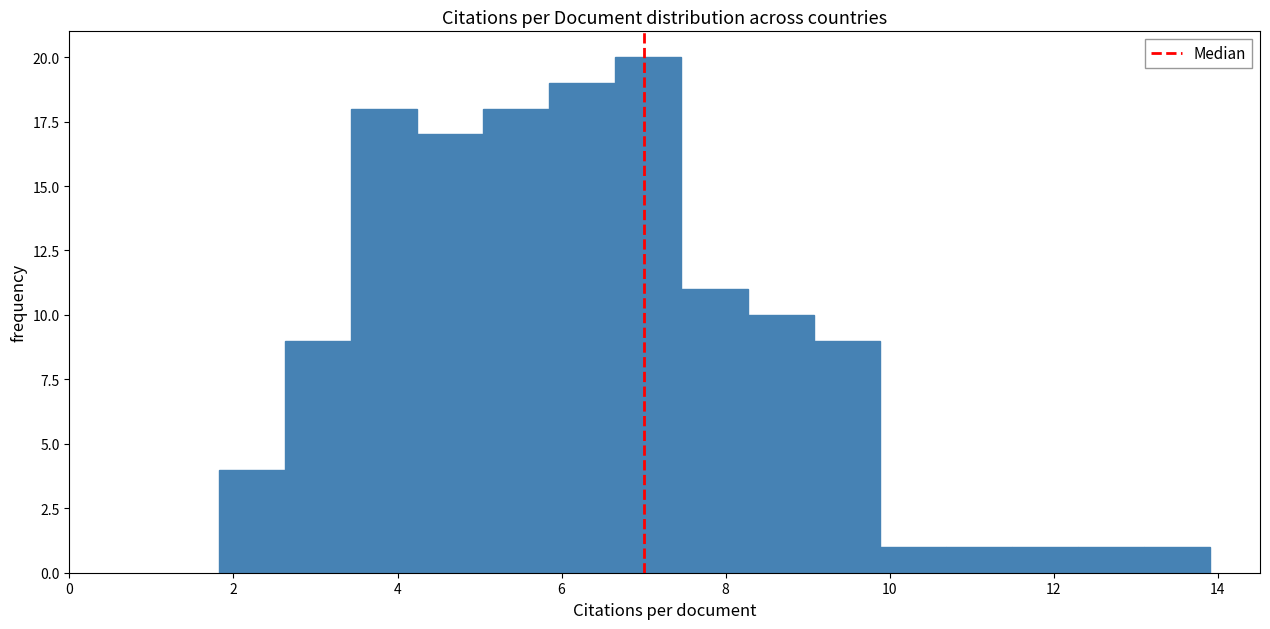

Reading left to right, transcribe this chart: for each bar, give the range it covers on the x-axis and its height. Neither the bar edges nor the heights are printed on the chart, so give them approximately, as read against the axes.

1.8 to 2.6: 4
2.6 to 3.4: 9
3.4 to 4.2: 18
4.2 to 5.0: 17
5.0 to 5.8: 18
5.8 to 6.6: 19
6.6 to 7.4: 20
7.4 to 8.2: 11
8.2 to 9.0: 10
9.0 to 9.8: 9
9.8 to 10.6: 1
10.6 to 11.4: 1
11.4 to 12.2: 1
12.2 to 13.2: 1
13.2 to 14.0: 1